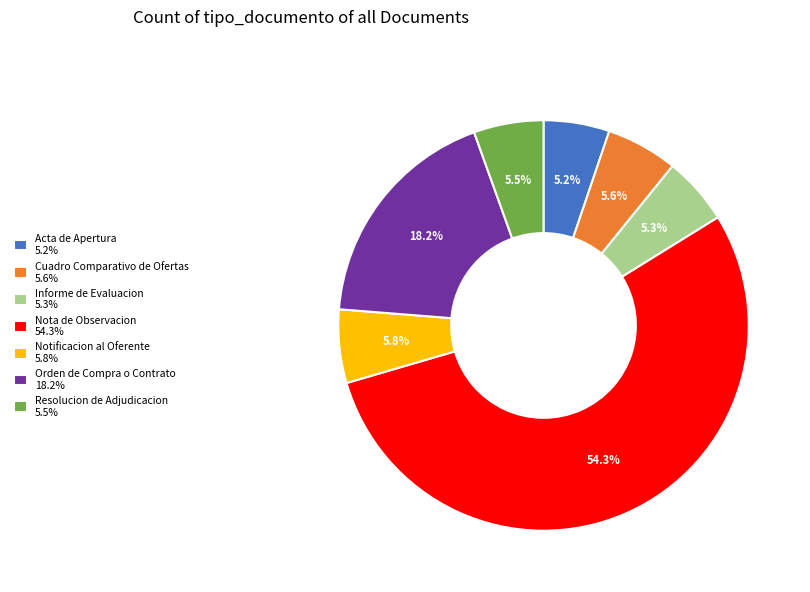

Do Nota de Observacion 54.3% and Acta de Apertura 5.2% together represent more than half of the pie?

Yes